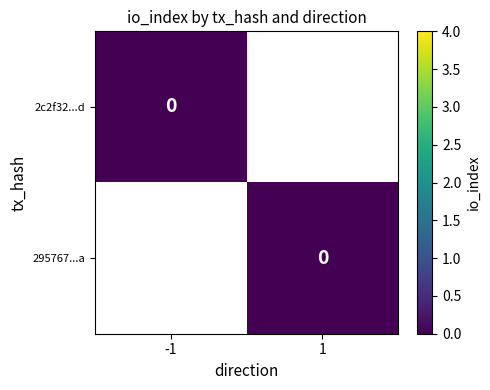

Between io_index and direction, which is larger?

io_index